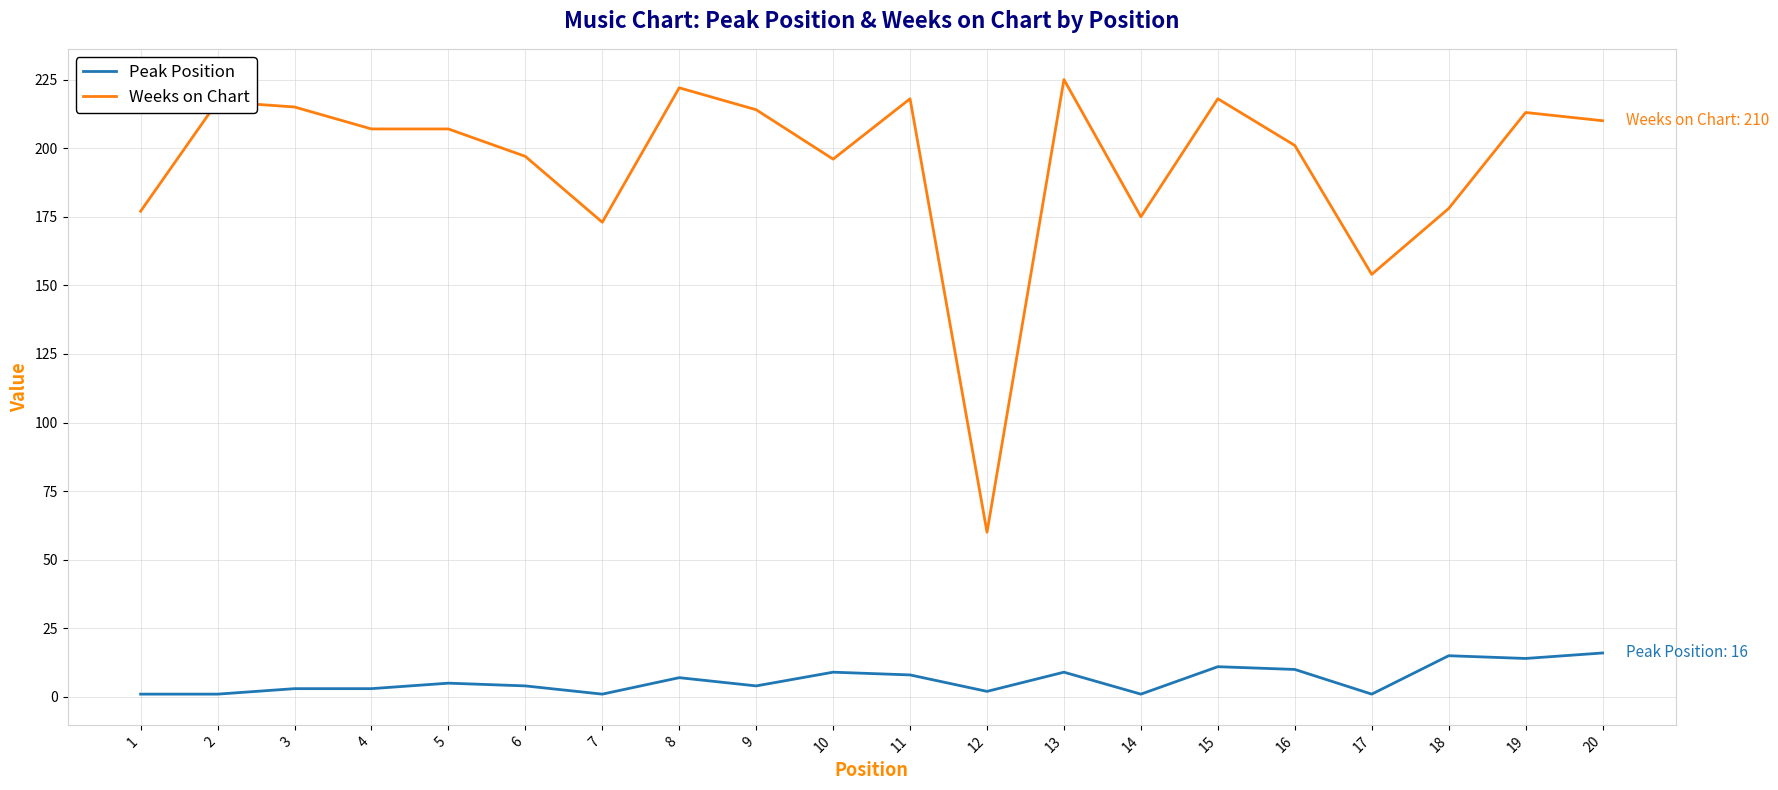

The Weeks on Chart series shows 358 at 16. True or false?

False